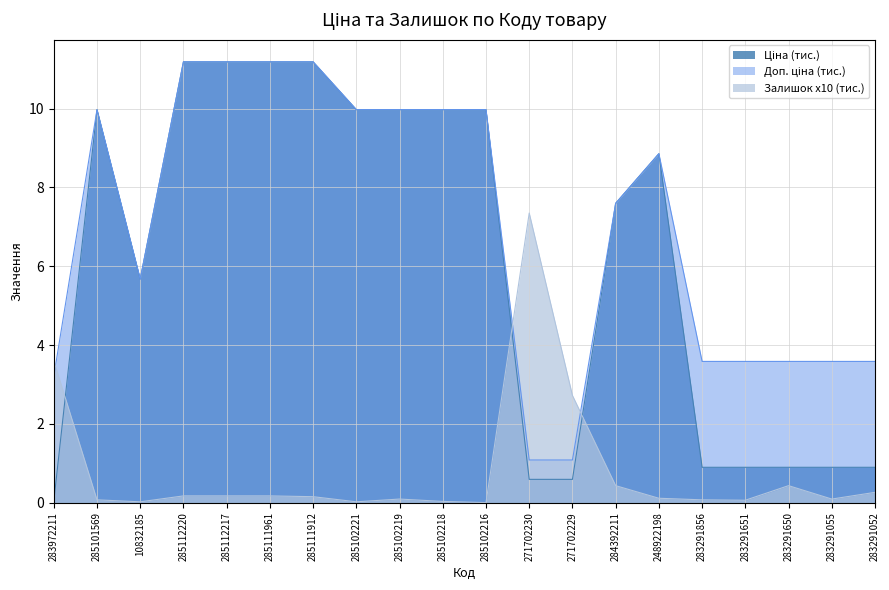

True or false: Доп. ціна and Залишок intersect in this chart.

True